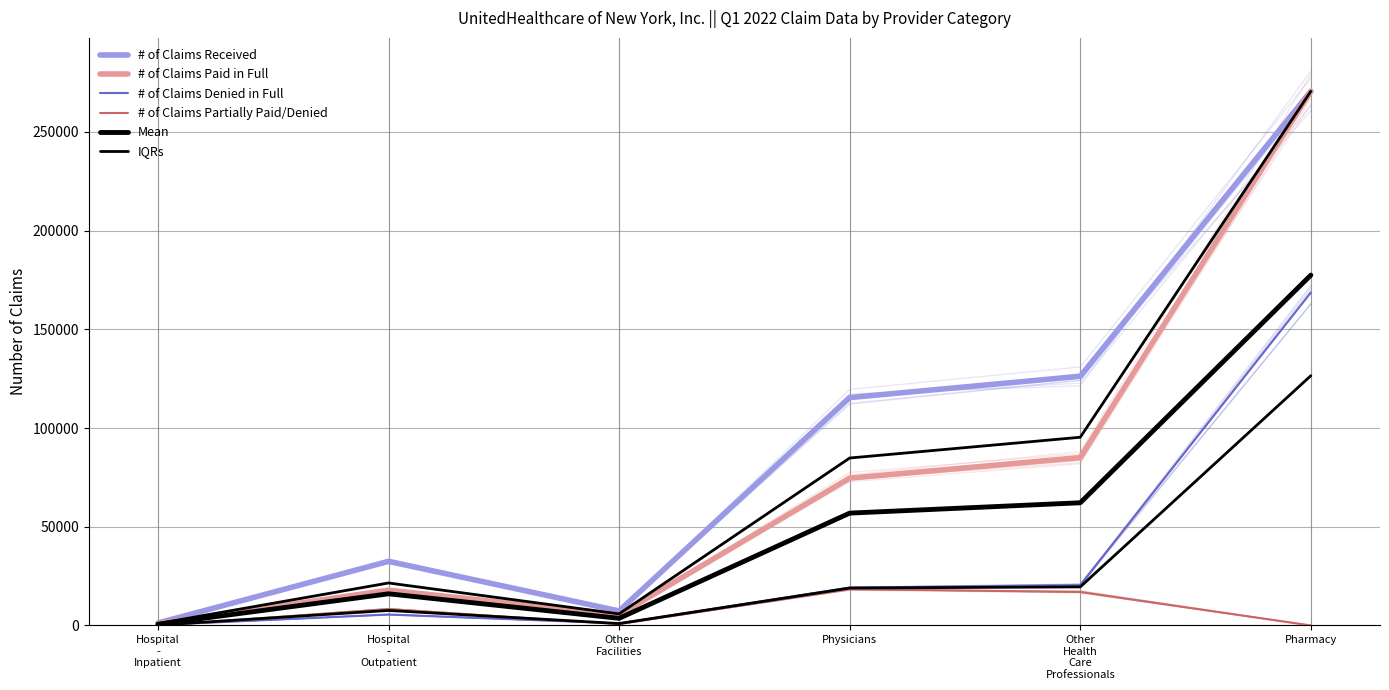

Which series has the largest total across all categories?

# of Claims Received